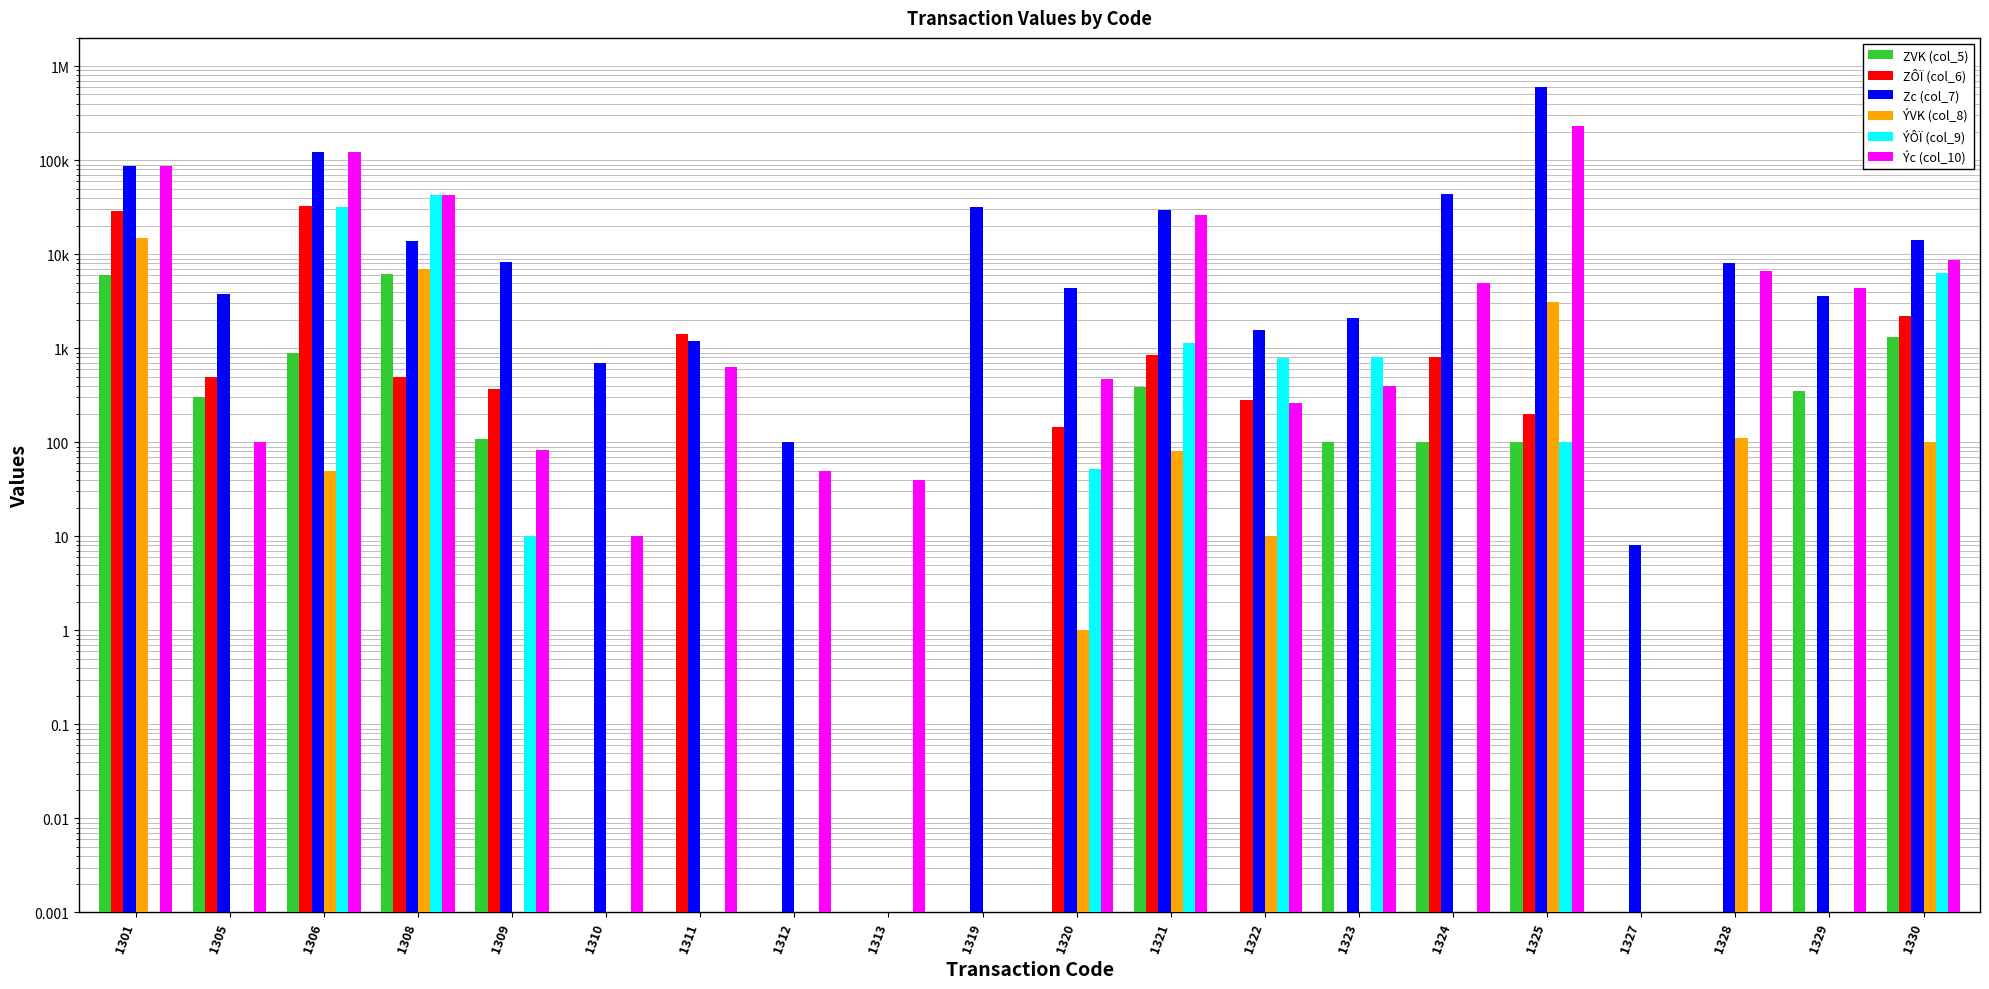

Count the number of data series in this chart.

6